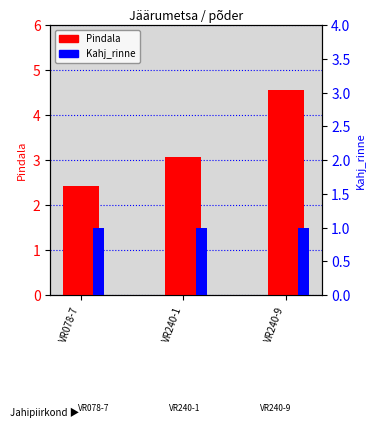

Where is Kahj_rinne nearest to the value 1?

VR078-7